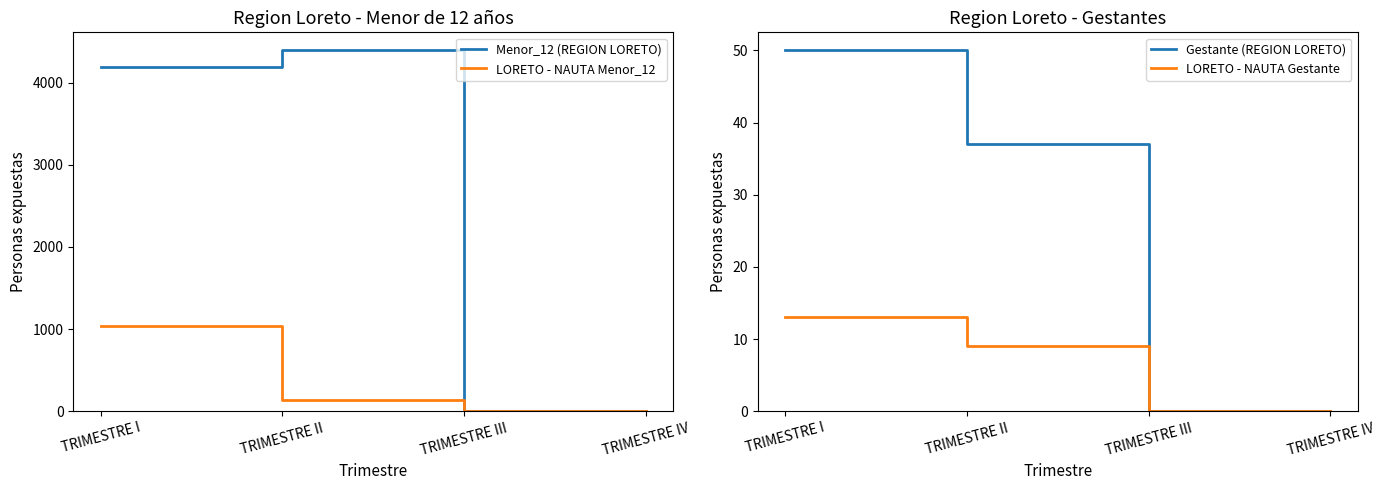

True or false: LORETO - NAUTA Gestante and Menor_12 (REGION LORETO) cross at least once.

False